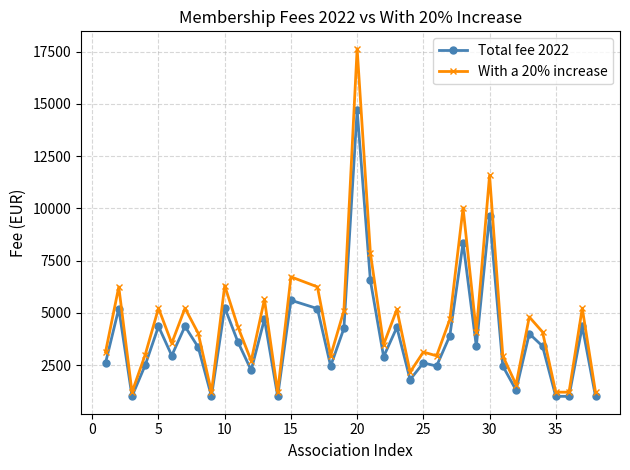

What is the highest value of the With a 20% increase series?

17640